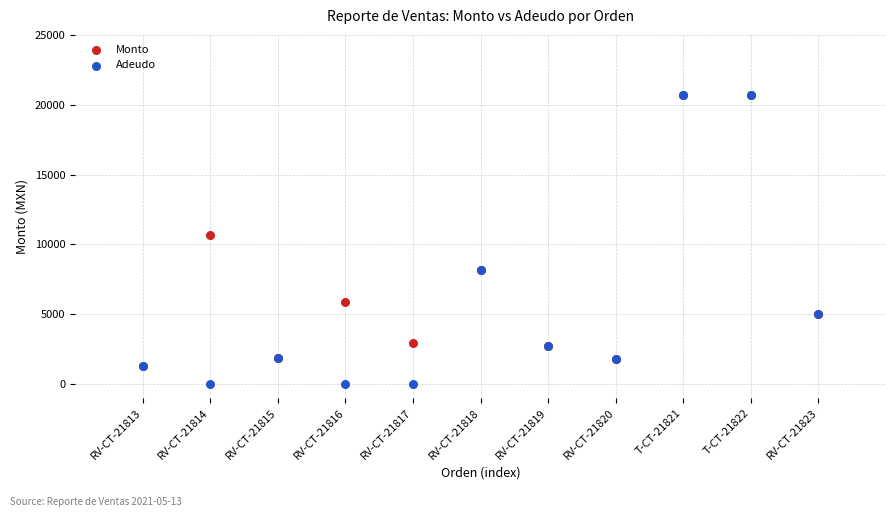

In the Monto series, what Y value is closest to 10985?

10660